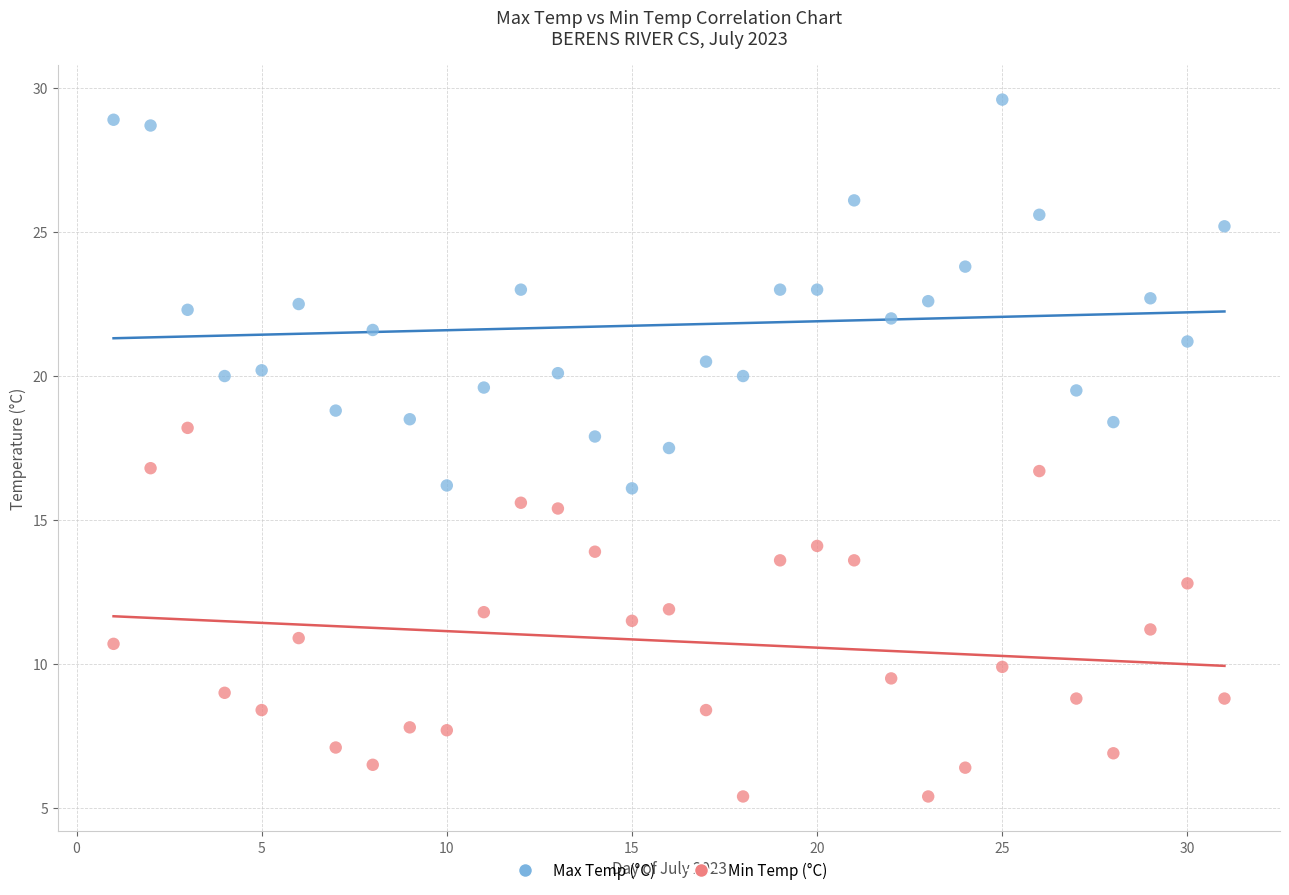

Which series has the widest spread of Y values?

Max Temp (°C)